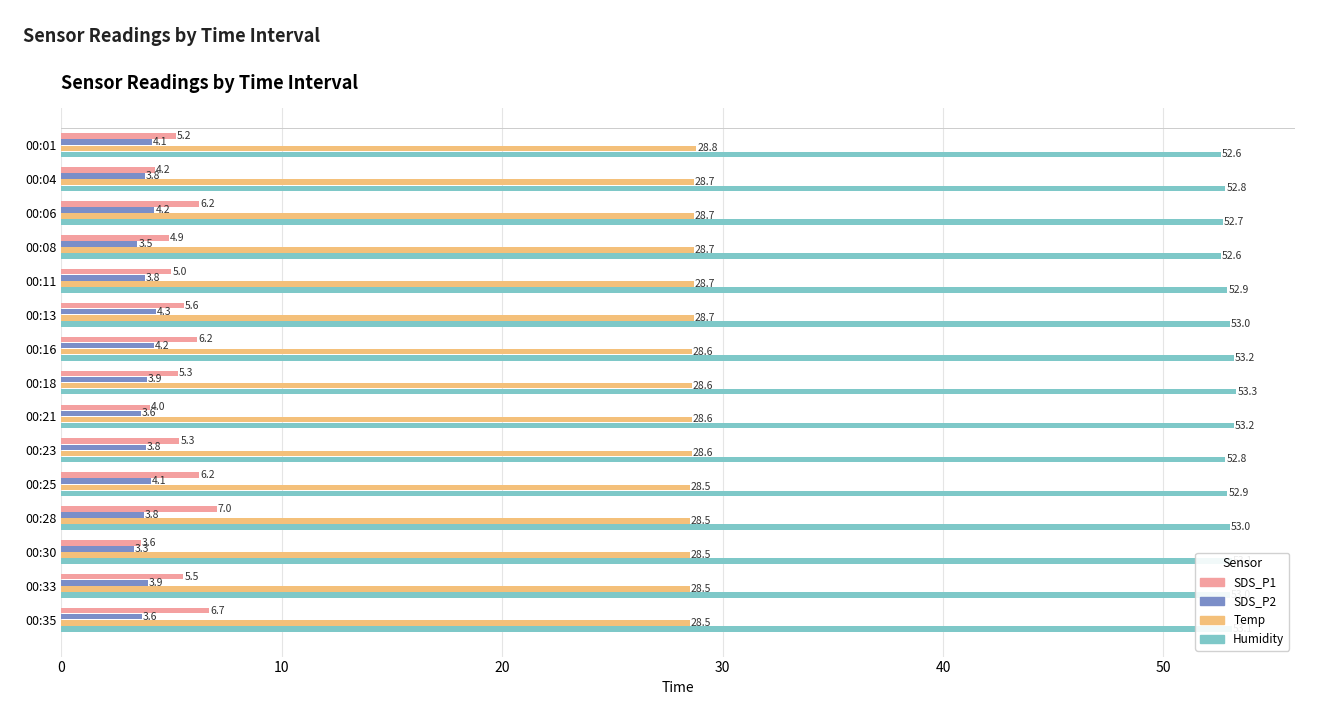

What are all the series names shown in the legend?

SDS_P1, SDS_P2, Temp, Humidity